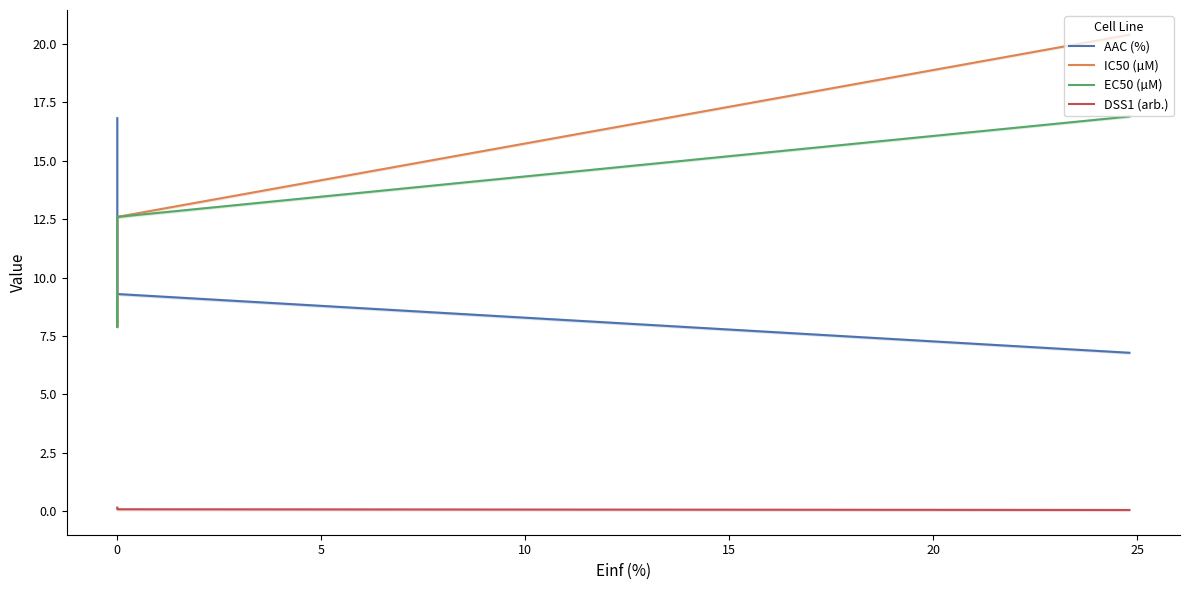

What is the minimum value shown in the chart?

0.1